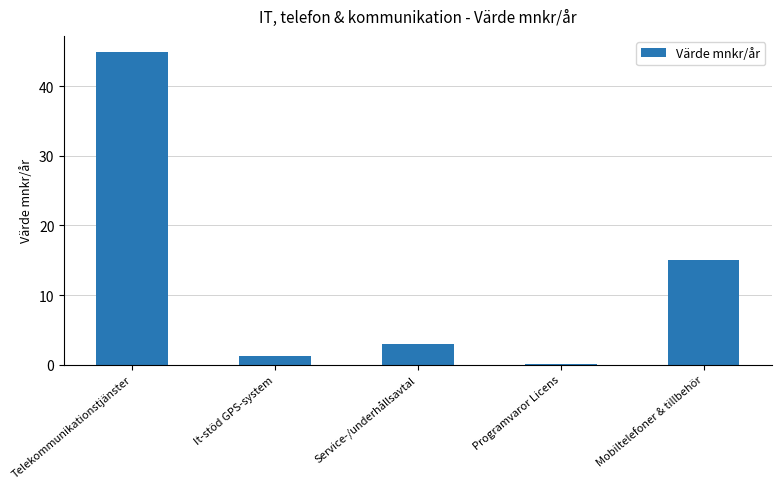

What is the average value?

12.9